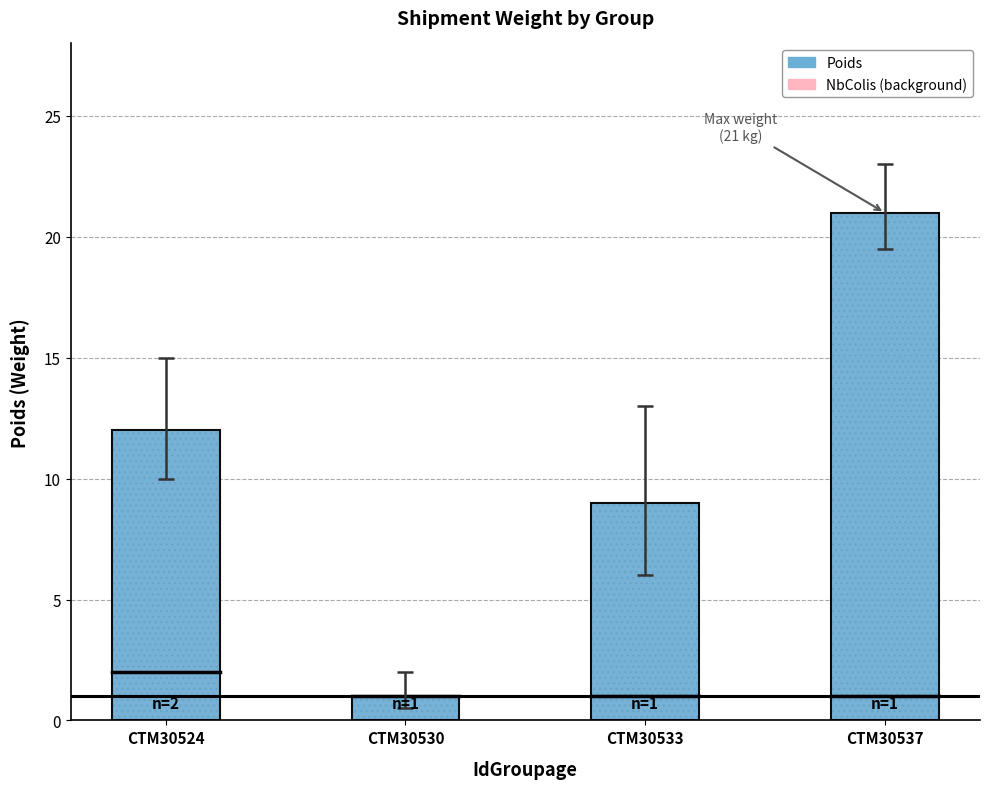

True or false: the data shows 38 at CTM30537.

False